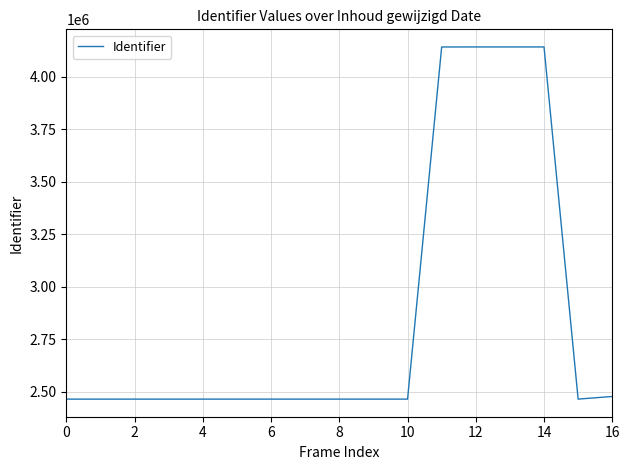

What is the maximum value shown in the chart?

4142425